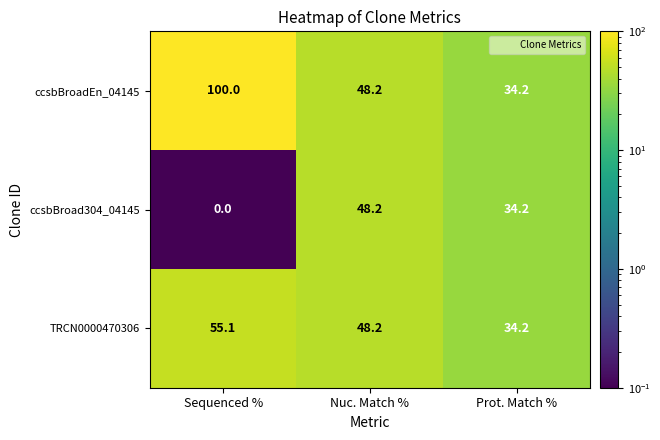

Count the number of categories in the chart.

3